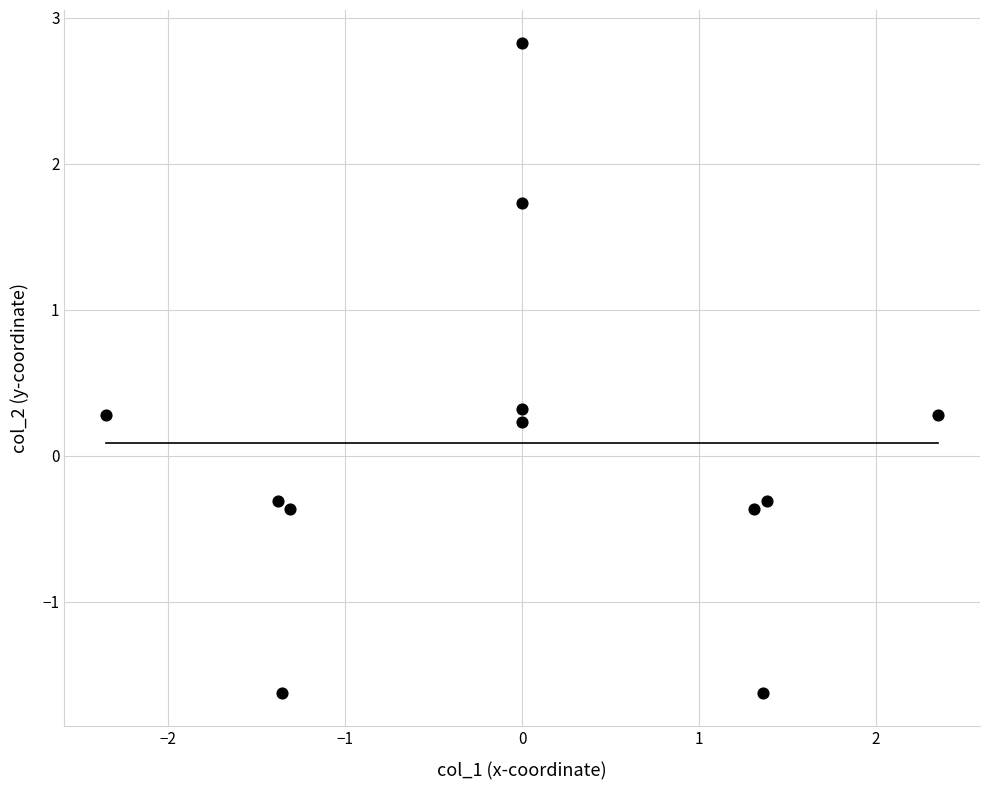

What is the range of X values (max minus min)?

4.7